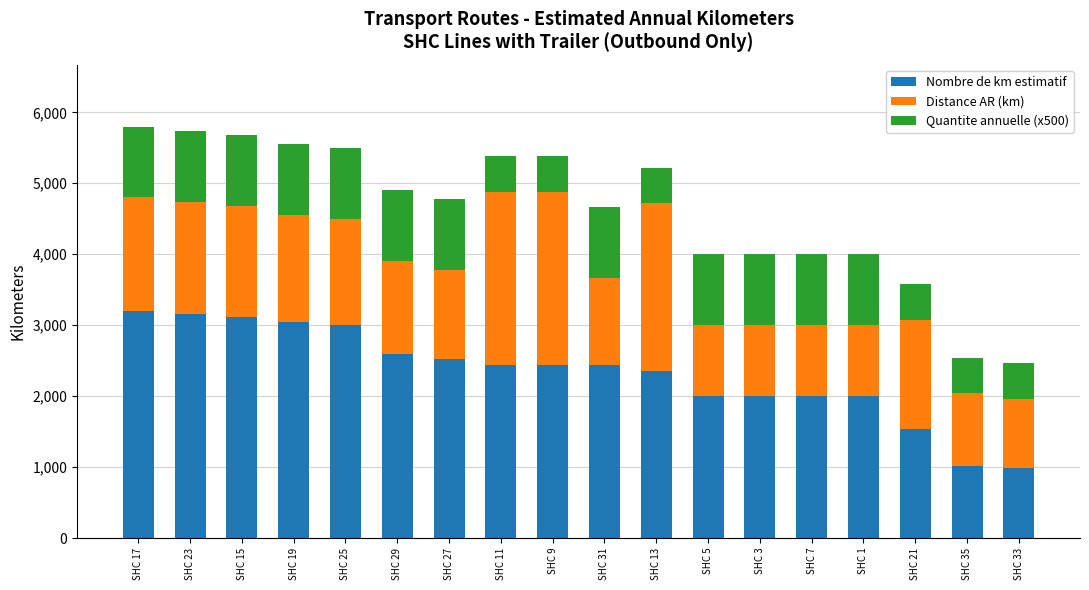

What is the total value across all series at SHC 27?

4780